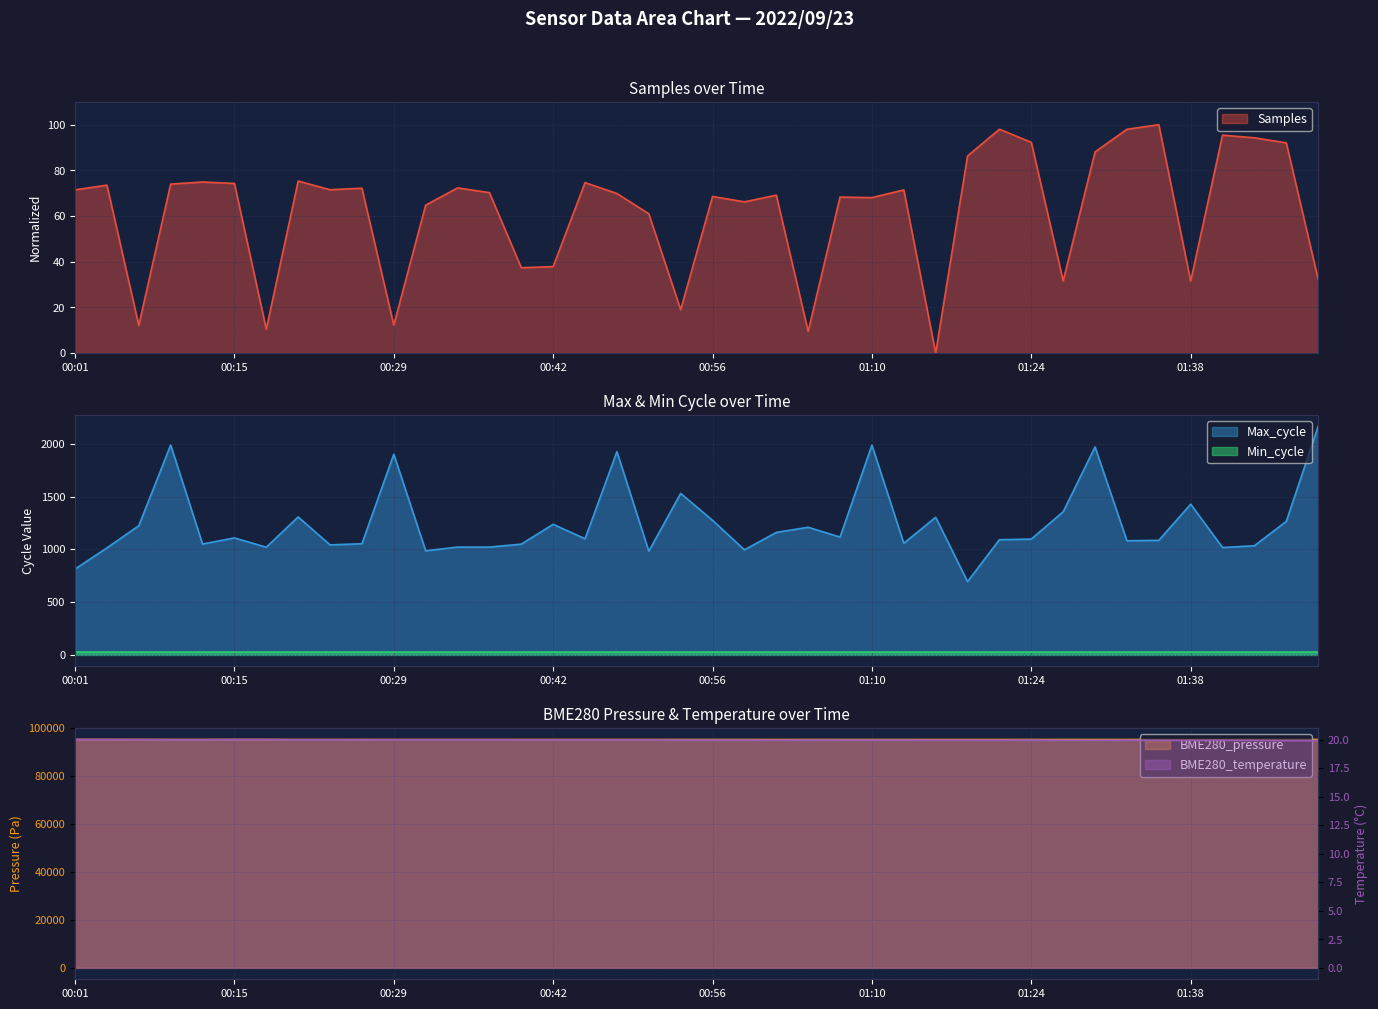

What is the total value across all series at 01:38?

96773.5